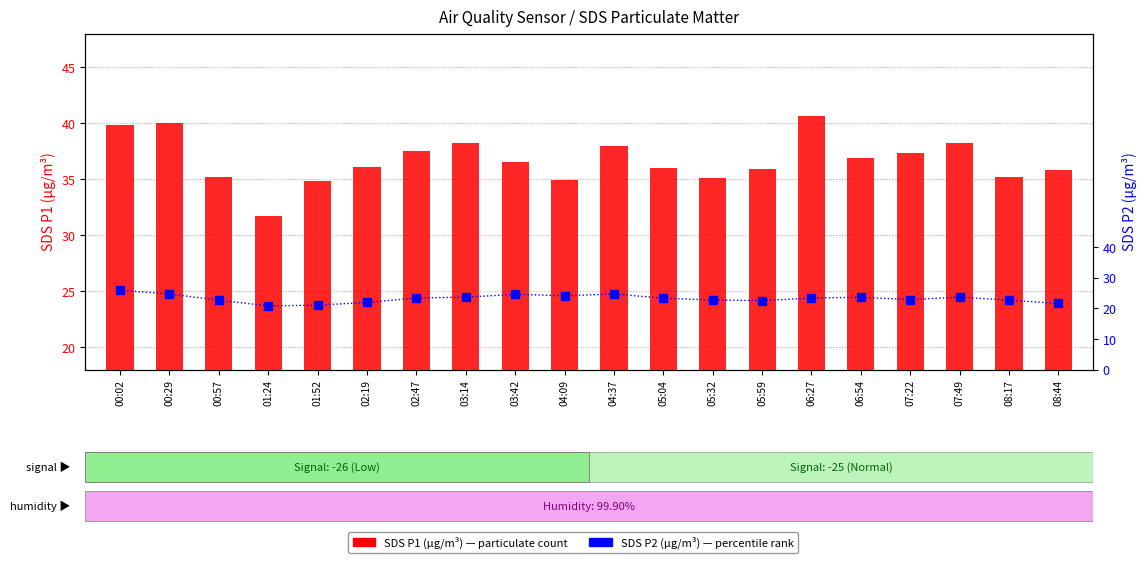

At which category is the sum across all series the highest?

00:02